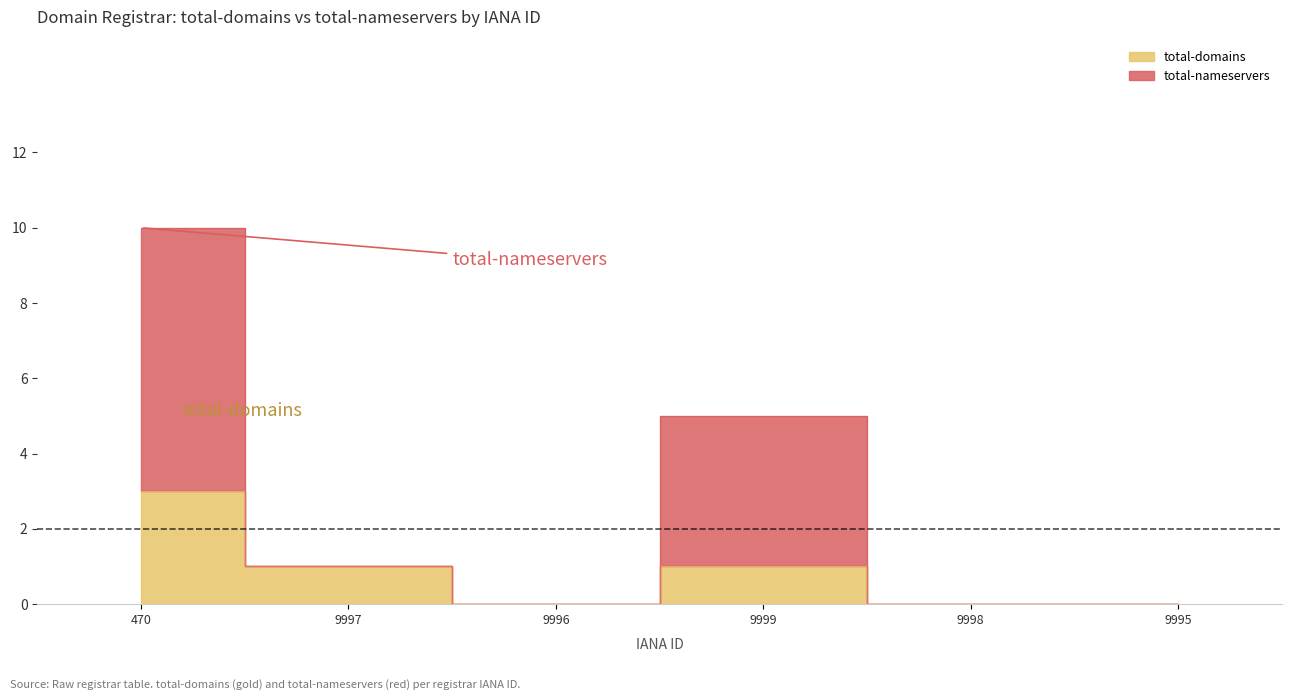

Which series has the largest total across all categories?

total-nameservers